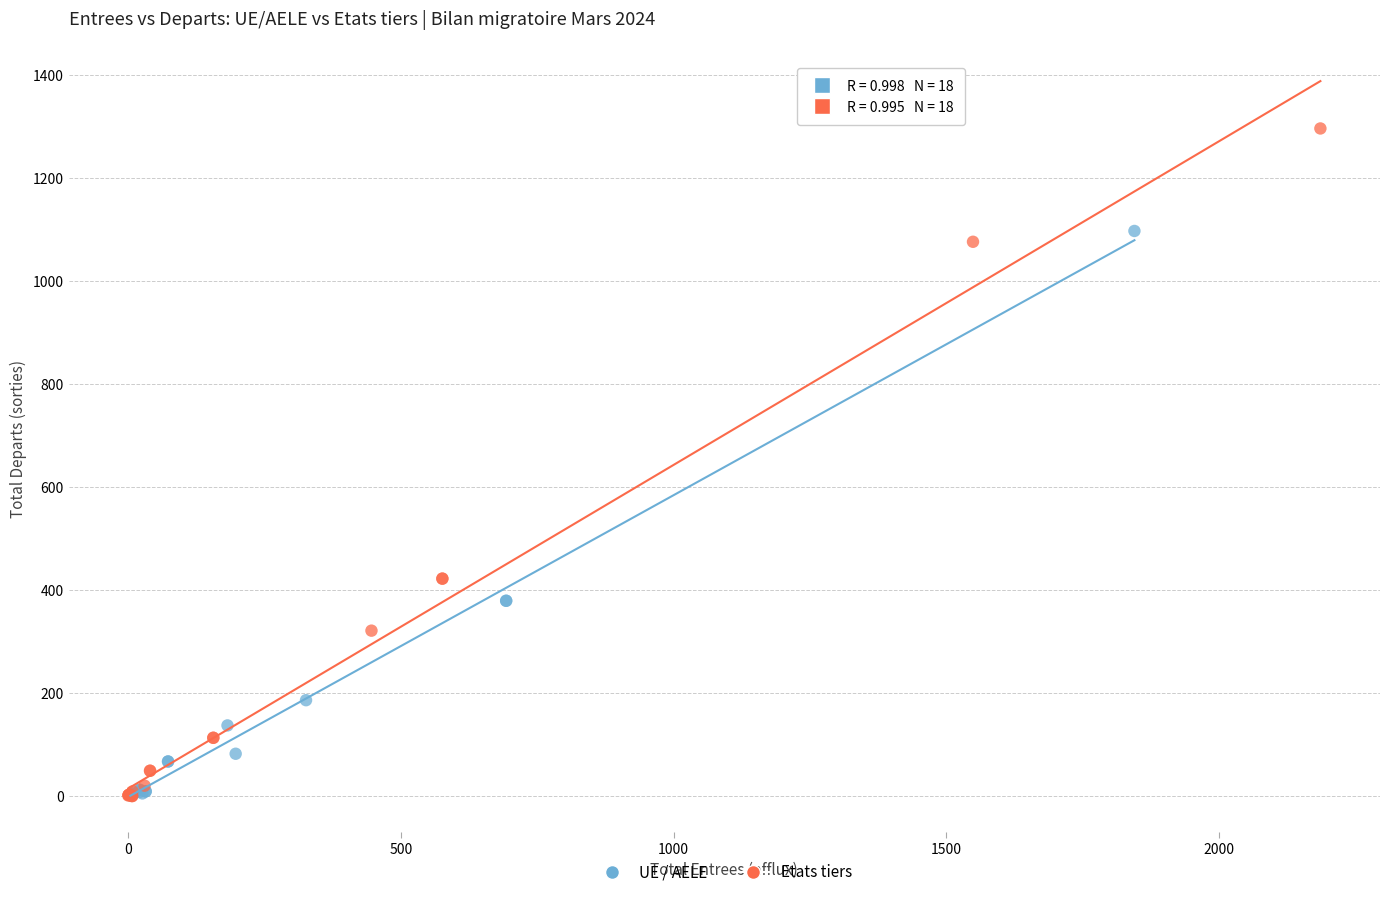

Which series has the widest spread of Y values?

Etats tiers